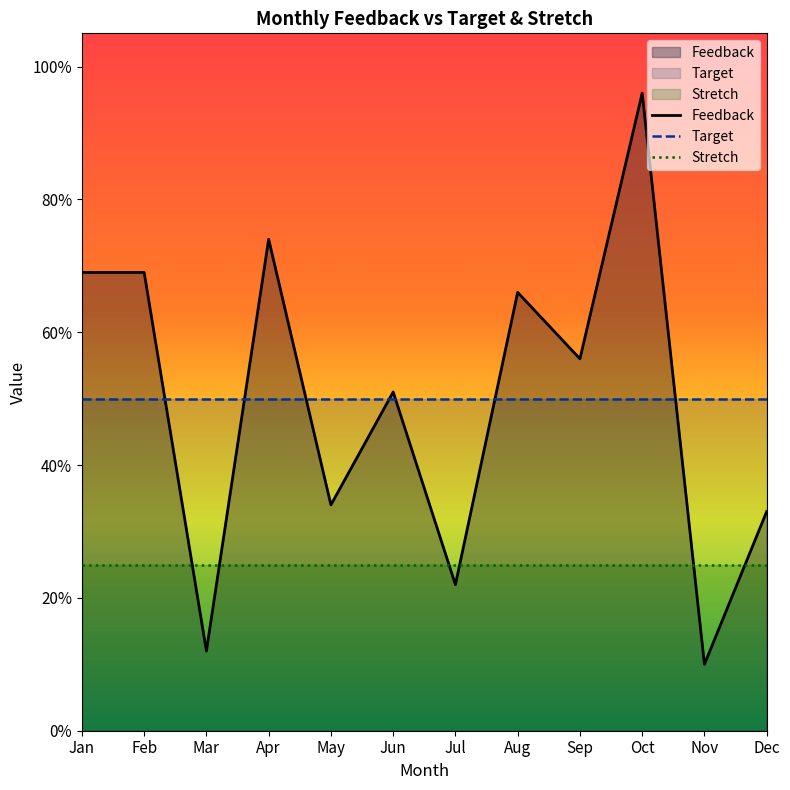

Is it true that Feedback equals 0.7 at Jan?

True